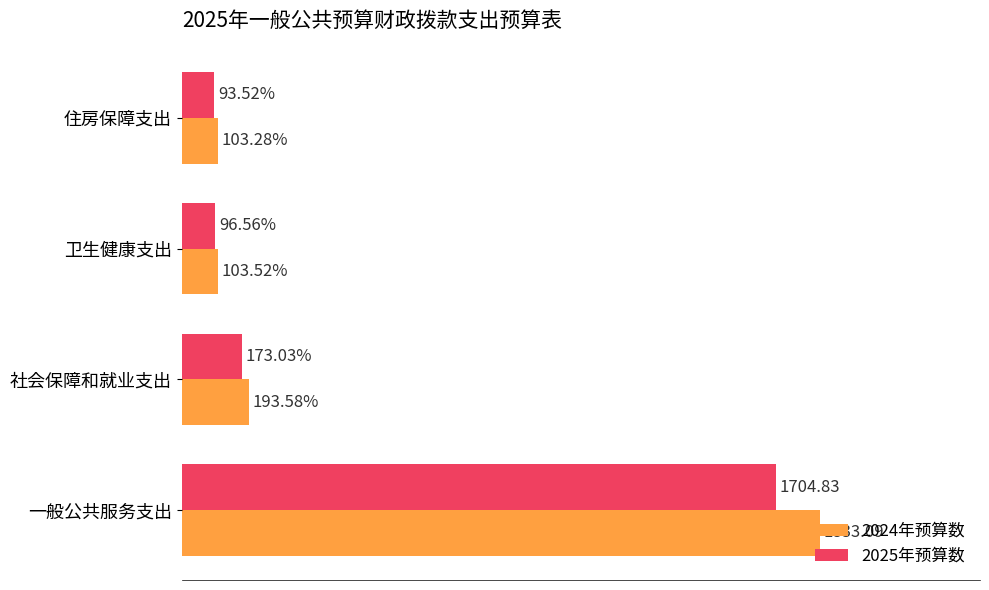

Which category has the lowest value in the 2025年预算数 series?

住房保障支出